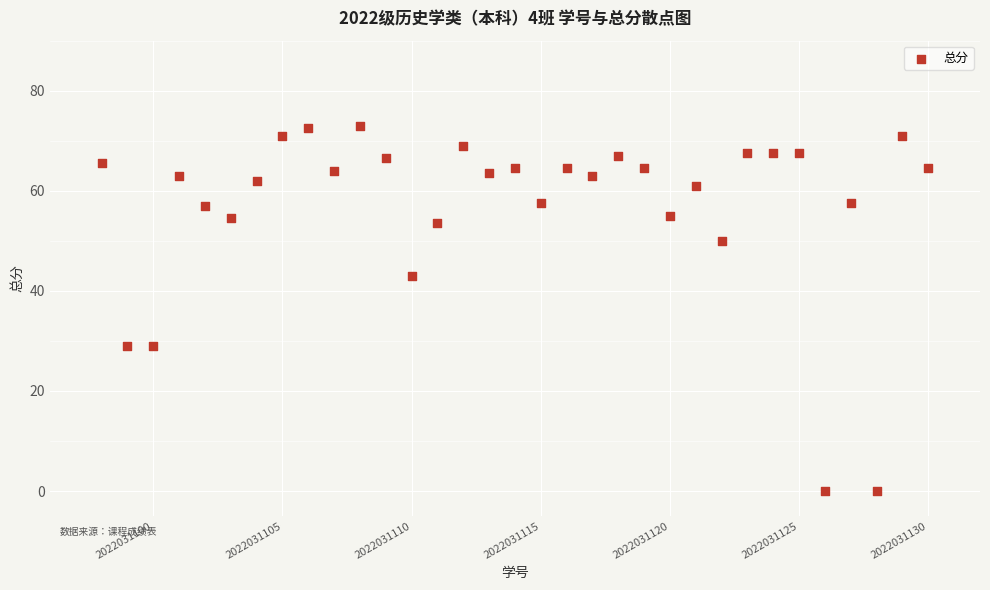

What is the range of Y values (max minus min)?

73.0